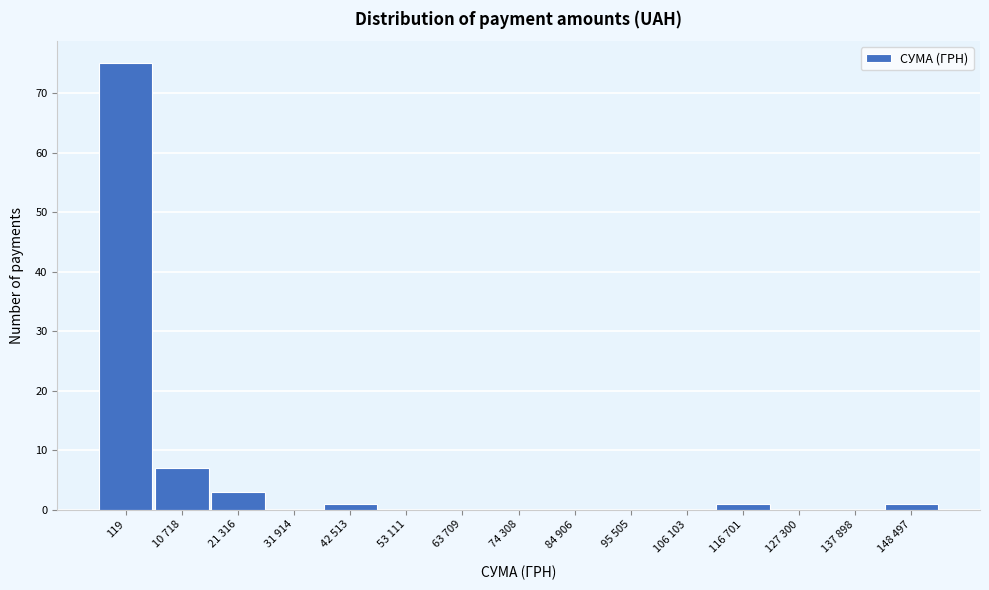

Reading right to left, what are all the values shown in this chart?

148 497=1	137 898=0	127 300=0	116 701=1	106 103=0	95 505=0	84 906=0	74 308=0	63 709=0	53 111=0	42 513=1	31 914=0	21 316=3	10 718=7	119=75